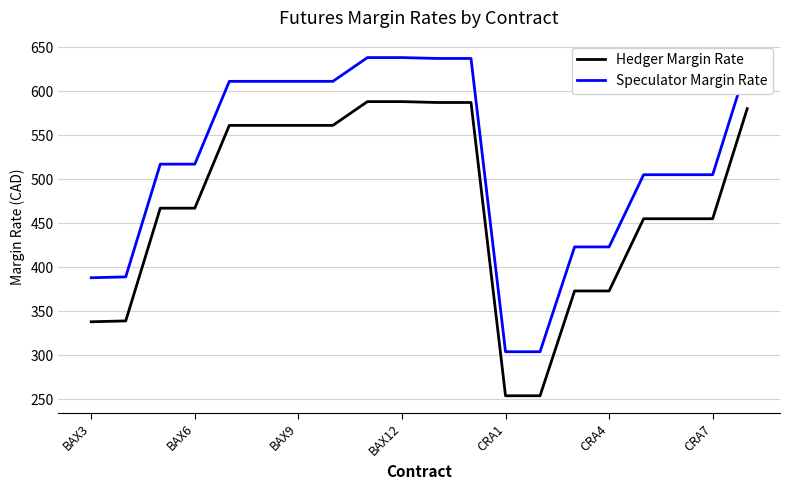

Rank the series by their maximum value, from lowest to highest.

Hedger Margin Rate, Speculator Margin Rate